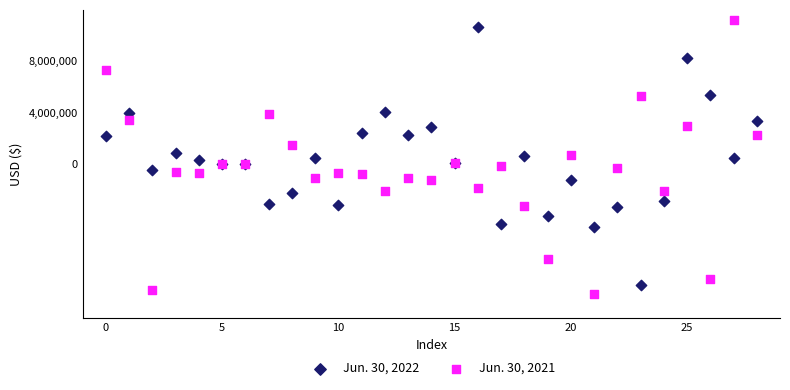

Which series has the widest spread of Y values?

Jun. 30, 2021